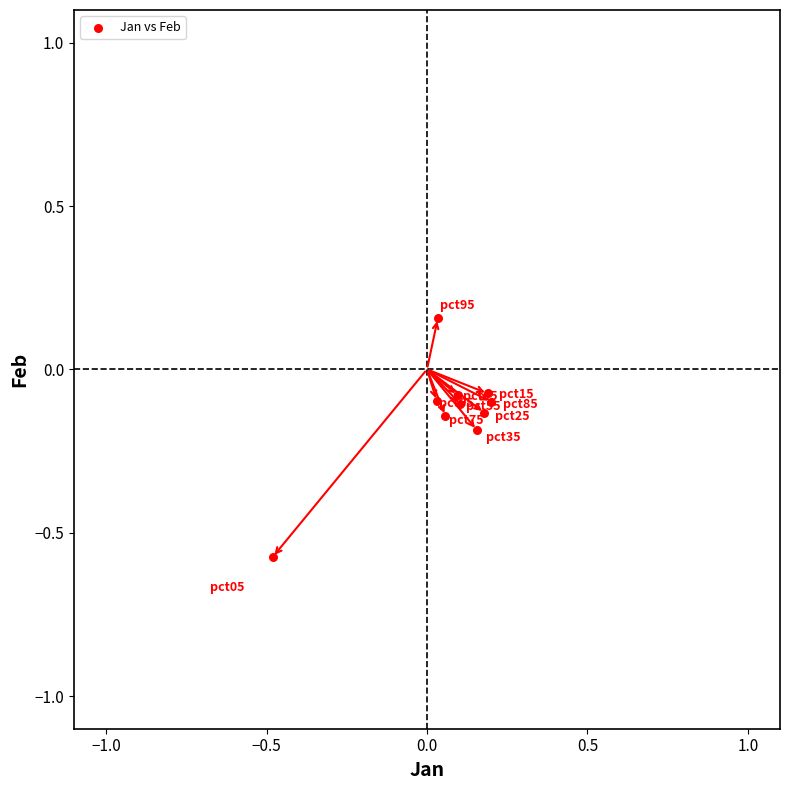

What is the range of Y values (max minus min)?

0.7